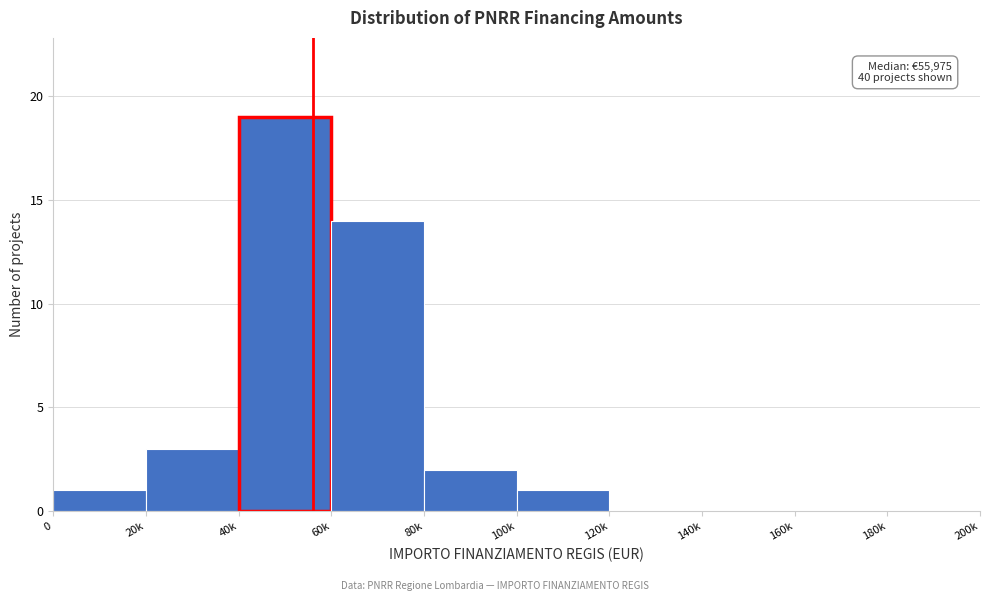

Reading left to right, what are all the values shown in this chart?

0=1	20k=3	40k=19	60k=14	80k=2	100k=1	120k=0	140k=0	160k=0	180k=0